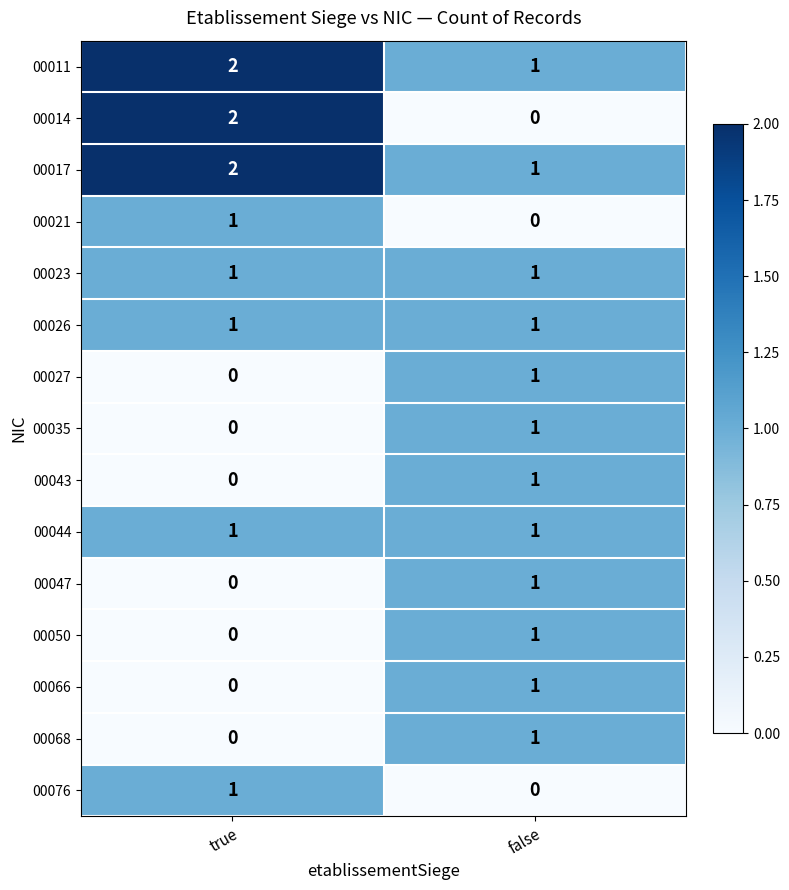

Reading left to right, list all the values displayed in this chart.

00011: true=2	false=1
00014: true=2	false=0
00017: true=2	false=1
00021: true=1	false=0
00023: true=1	false=1
00026: true=1	false=1
00027: true=0	false=1
00035: true=0	false=1
00043: true=0	false=1
00044: true=1	false=1
00047: true=0	false=1
00050: true=0	false=1
00066: true=0	false=1
00068: true=0	false=1
00076: true=1	false=0